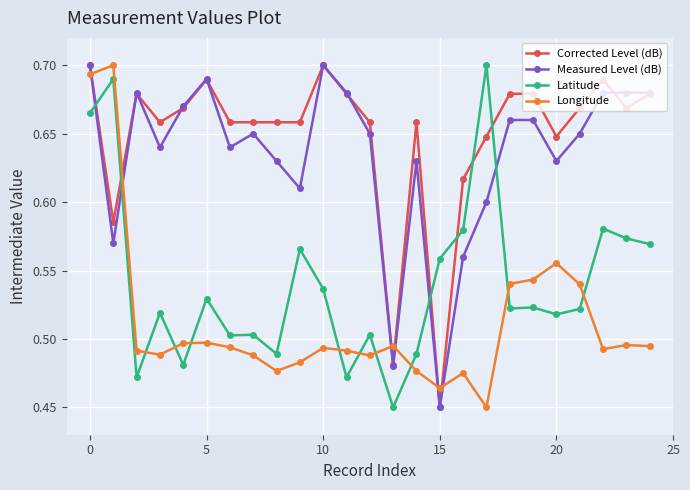

True or false: Latitude and Corrected Level (dB) intersect in this chart.

True